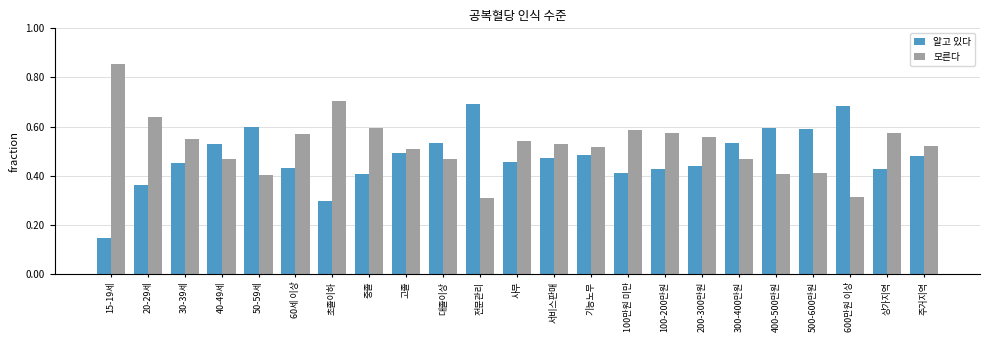

Where is 알고 있다 nearest to the value 0?

15-19세